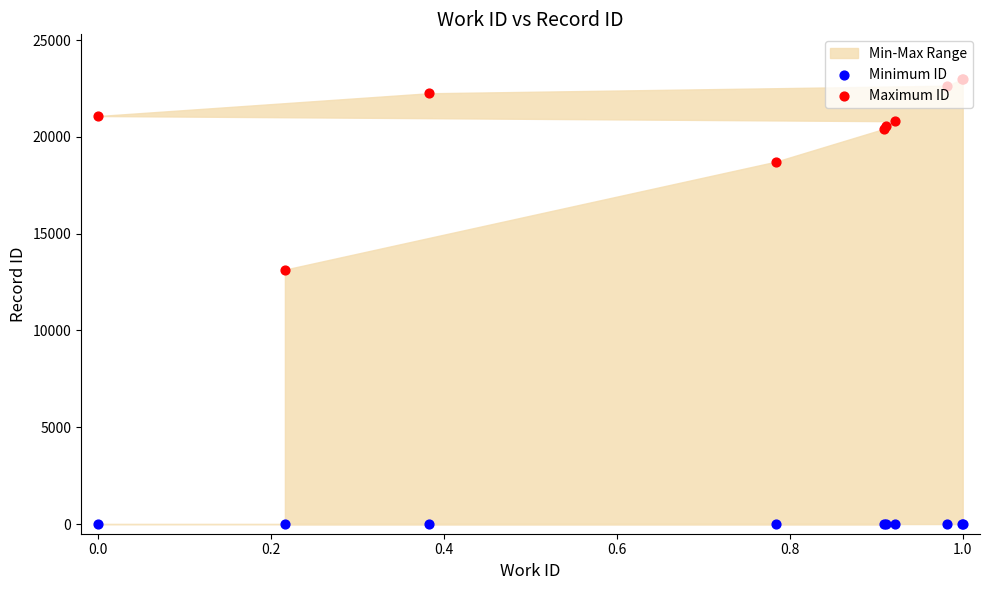

Which series contains the highest Y value?

Maximum ID